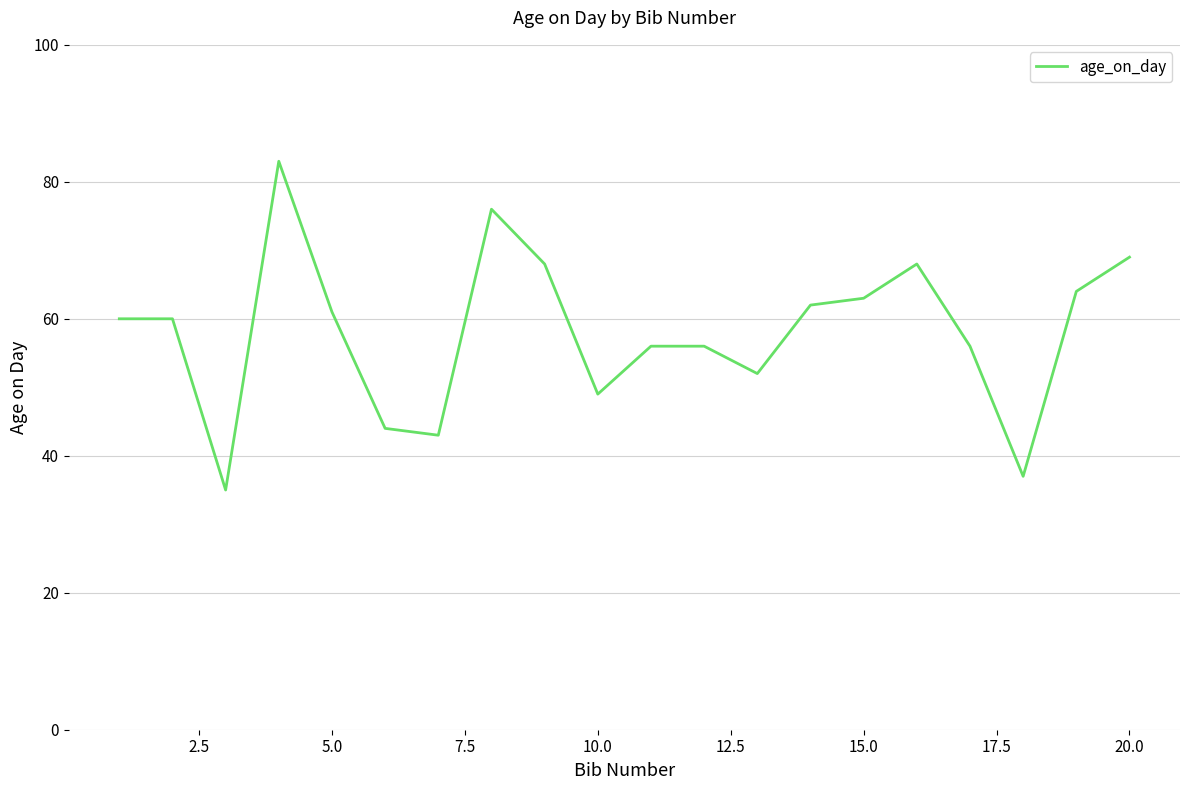

What is the difference between the maximum and minimum values?

48